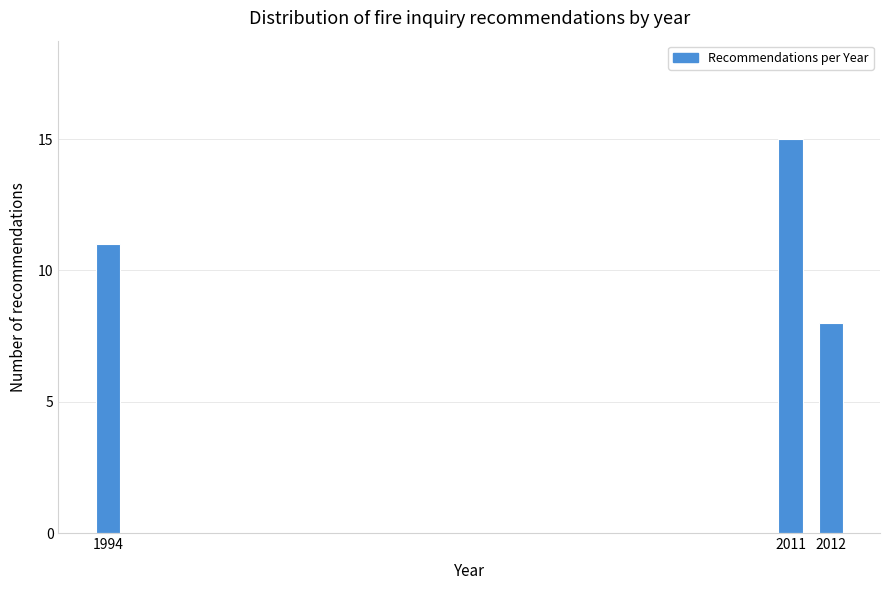

Reading right to left, transcribe all the data shown in this chart.

8	15	11